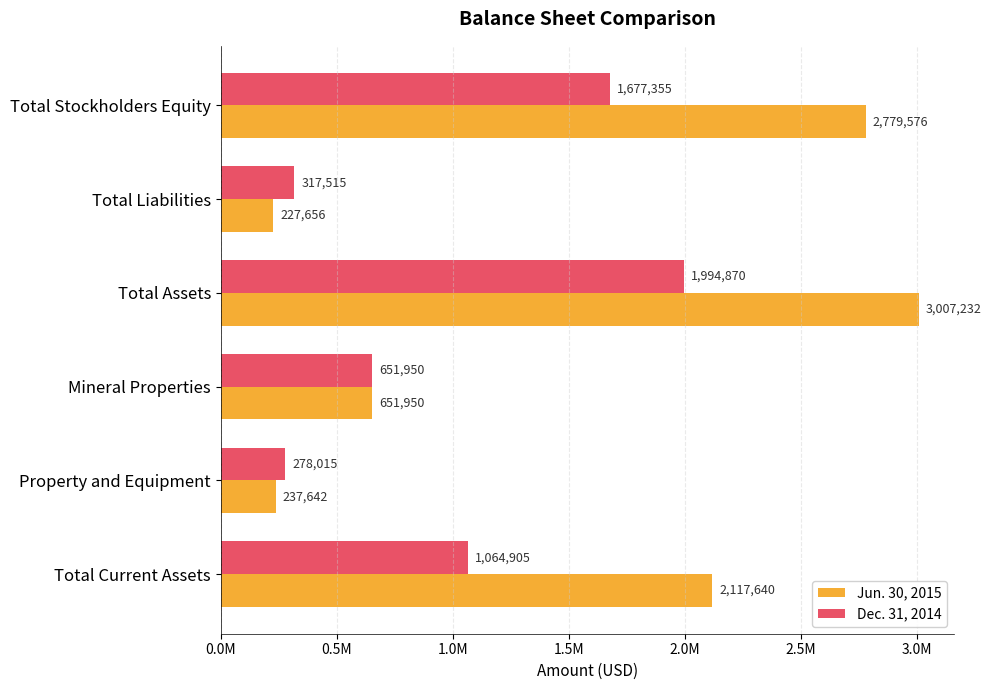

What is the difference between the second highest and minimum values in the Dec. 31, 2014 series?

1399340